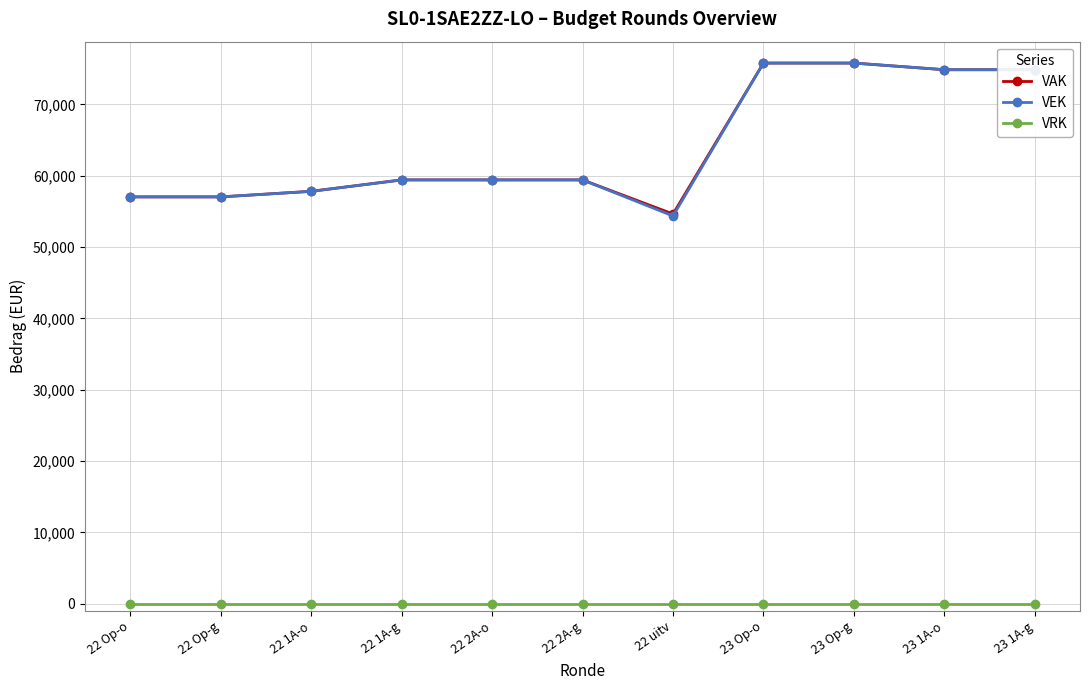

What is the label of the 2nd point from the left?

22 Op-g